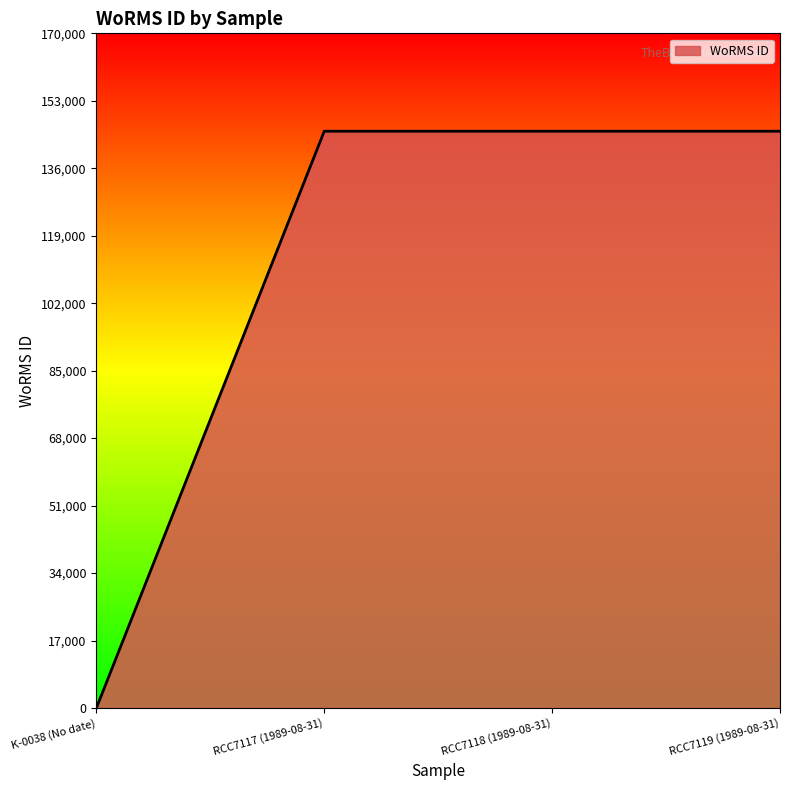

Reading left to right, transcribe all the data shown in this chart.

0	145331	145331	145331